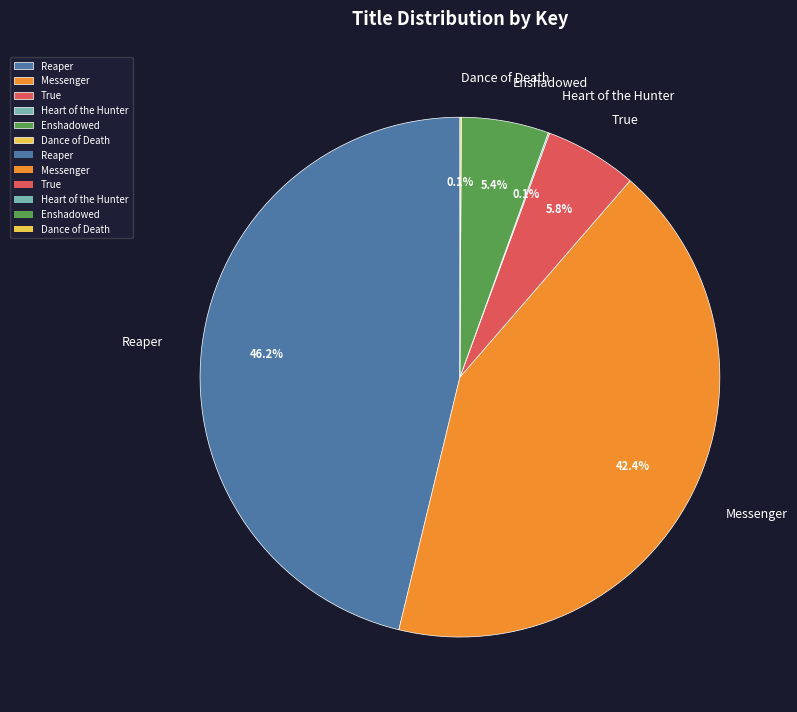

To the nearest percent, what percentage of the pie is Enshadowed?

5%